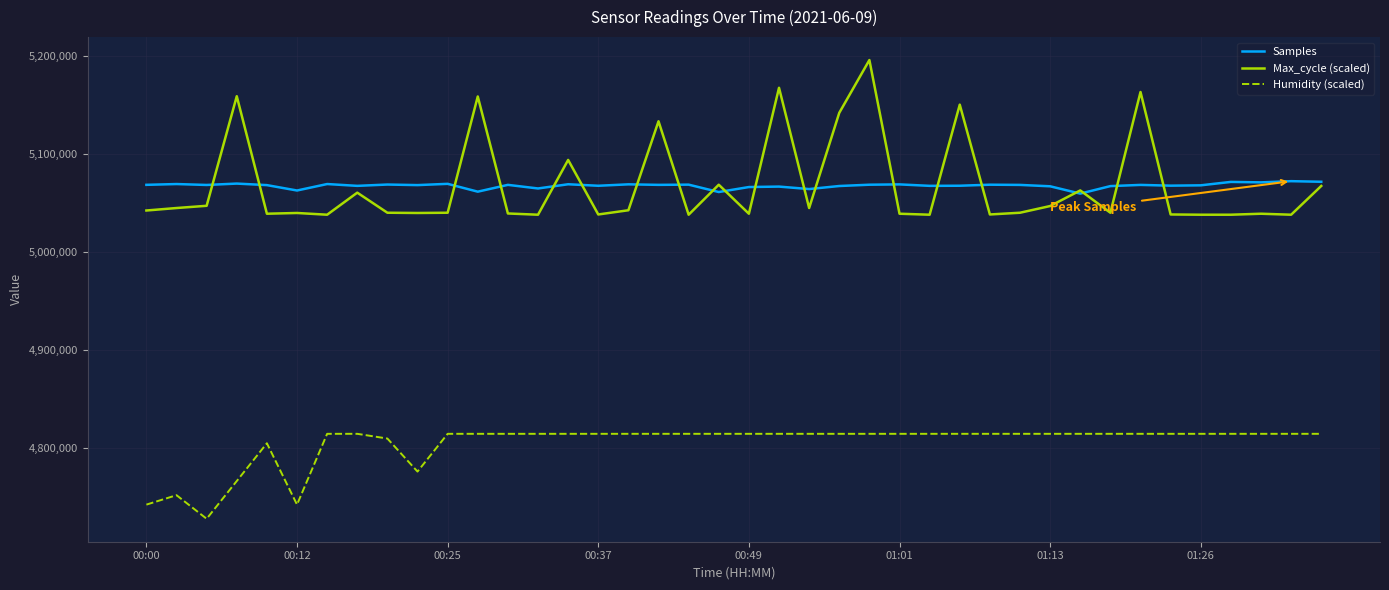

Is this an area chart (filled region under the line)?

No